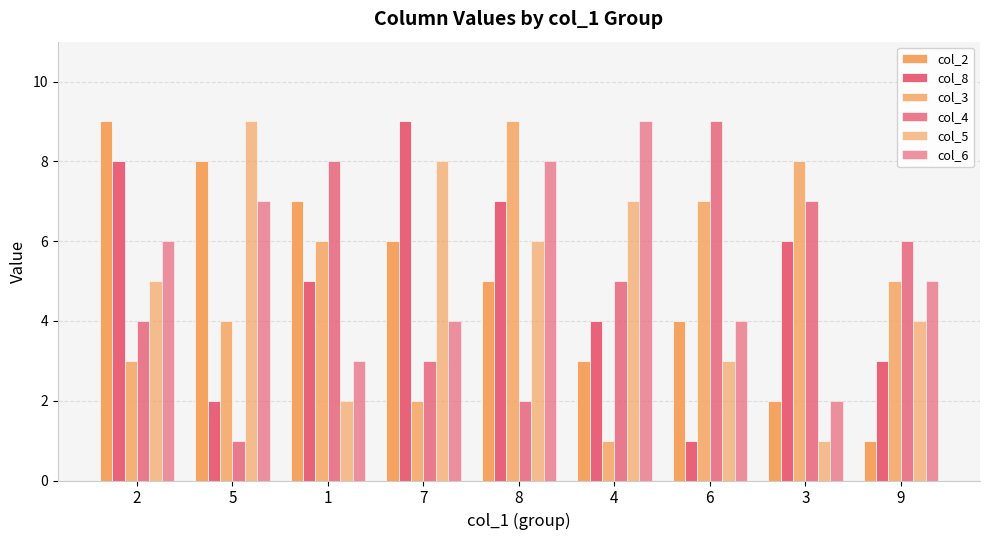

At which label does col_4 reach its minimum?

5